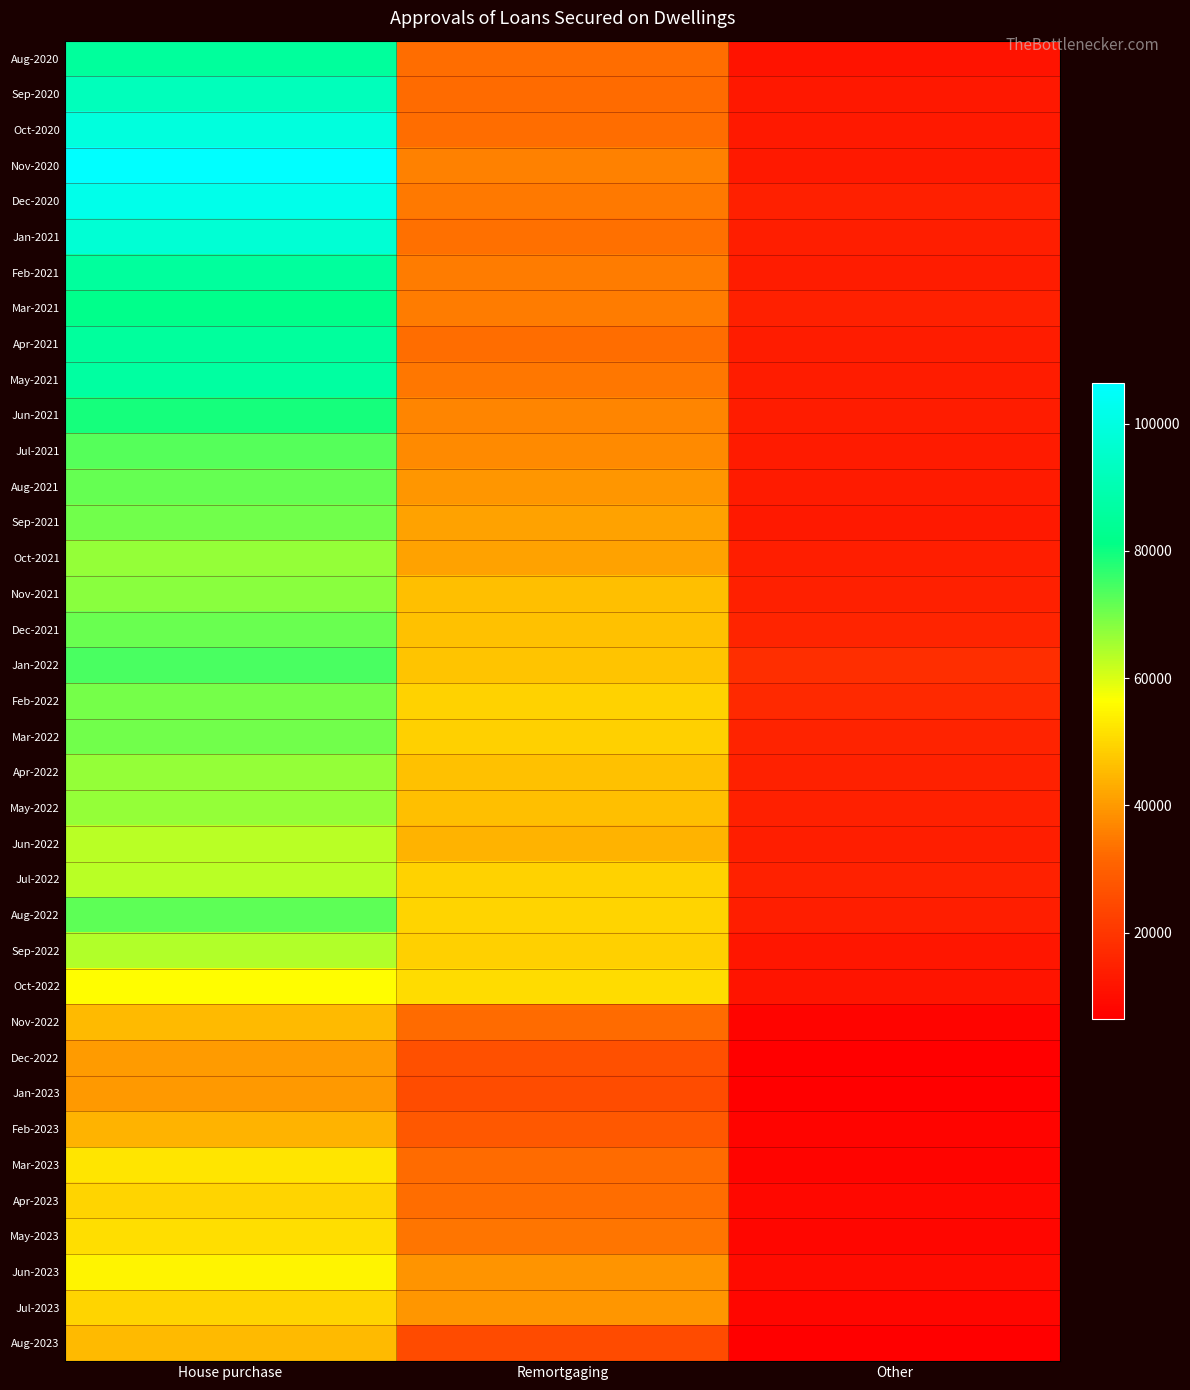

What is the total value across all series at House purchase?

2560424